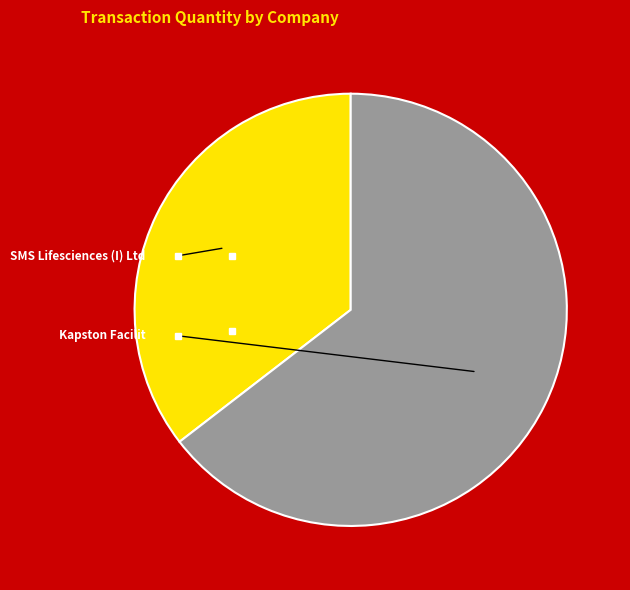

Does any single category account for the majority?

Yes